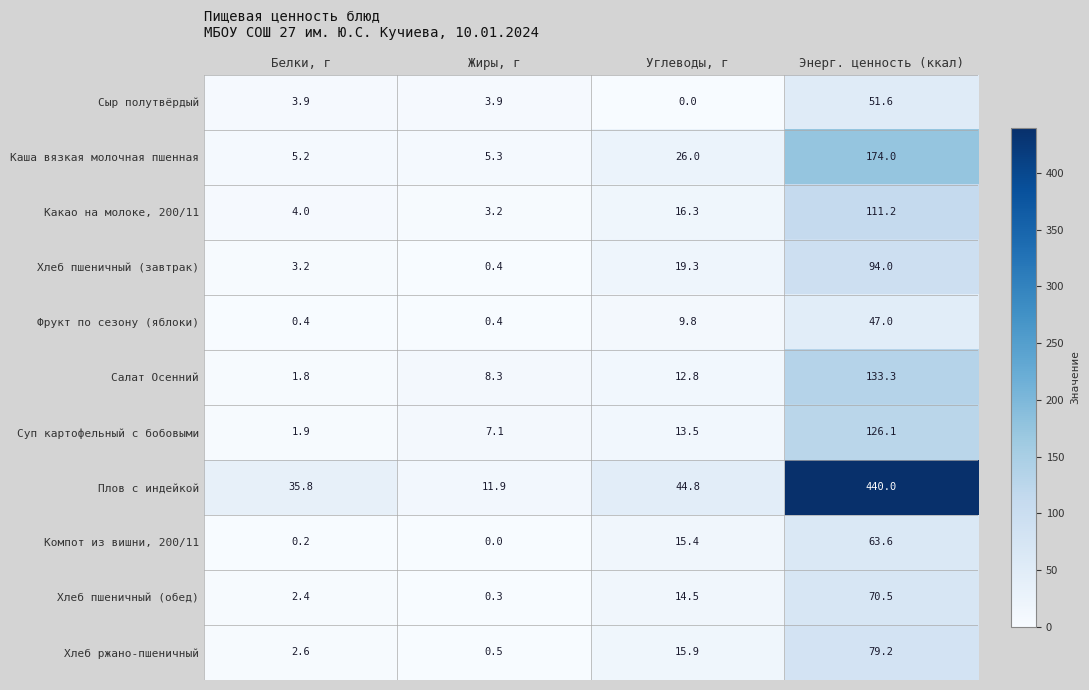

How many series are shown in this chart?

11